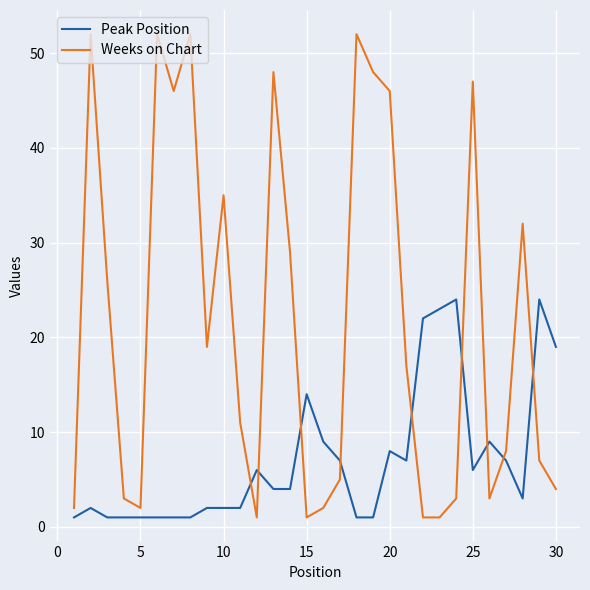

How many values in the Weeks on Chart series are below 17?

15